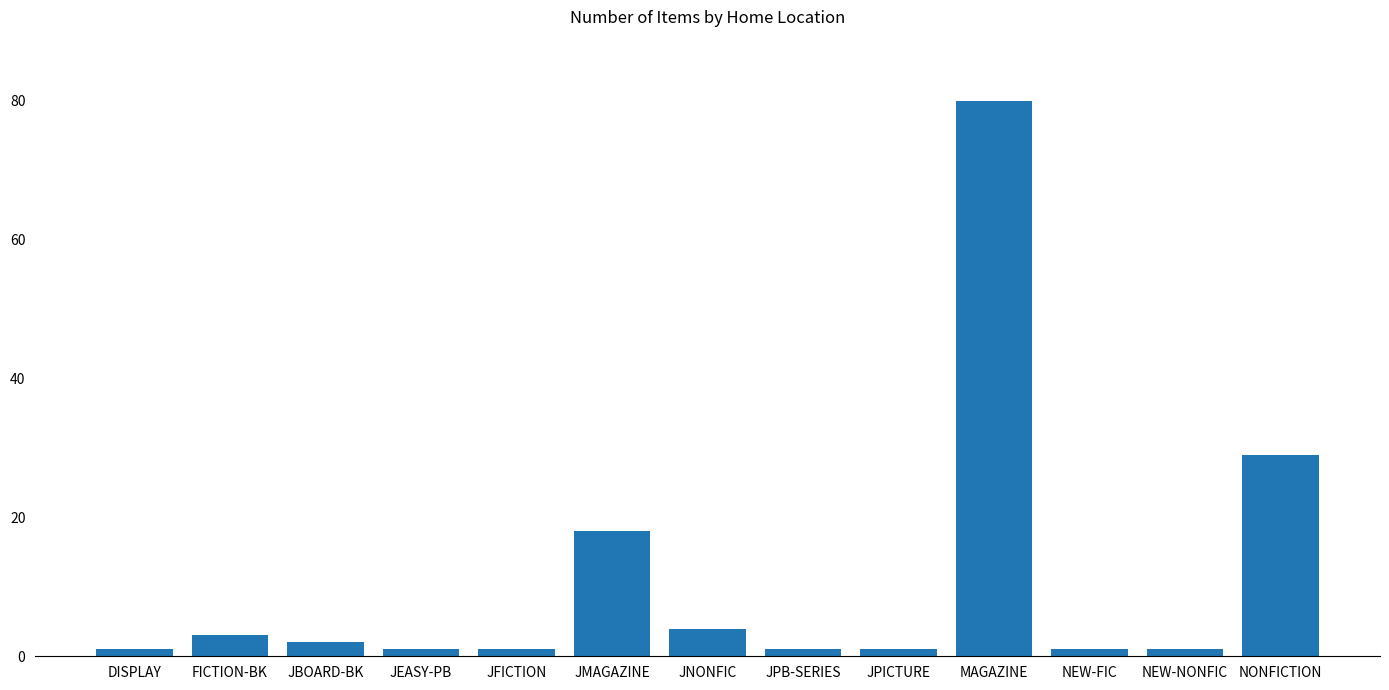

What is the minimum value shown in the chart?

1